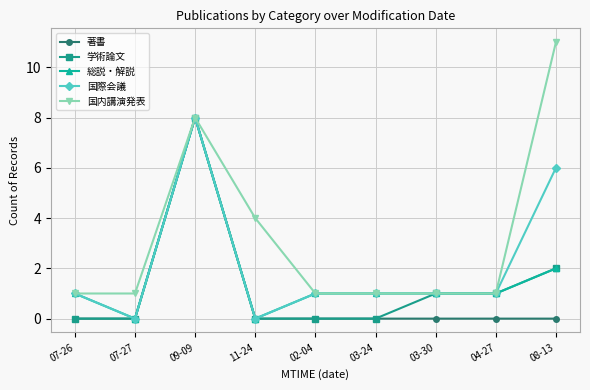

How many categories are shown in the chart?

9